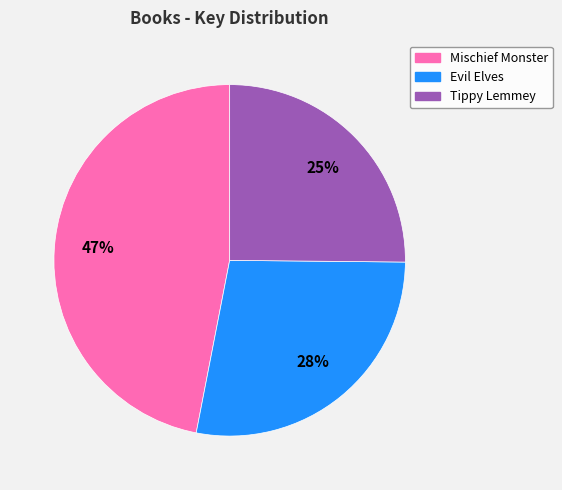

The Evil Elves slice represents 17% of the pie. True or false?

False